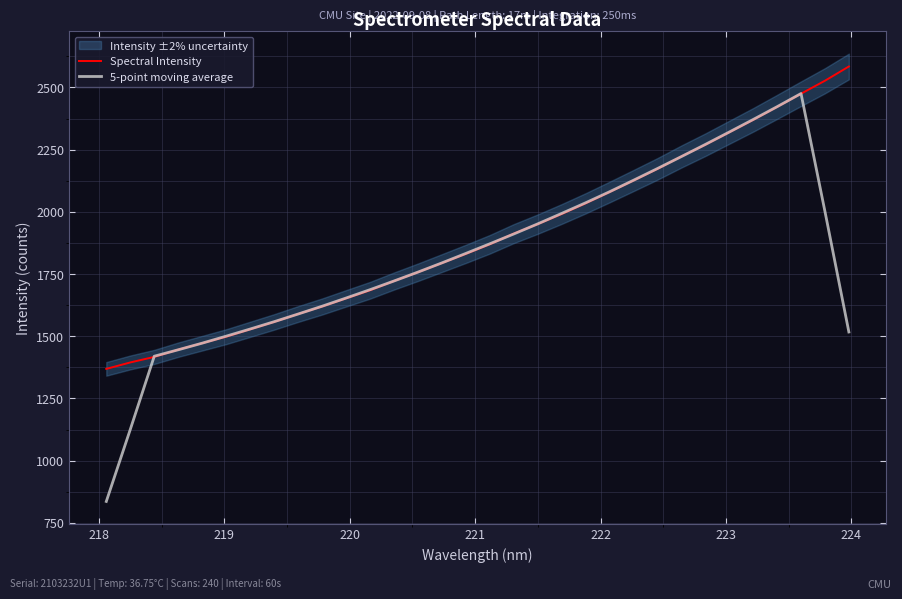

What is the maximum value for 5-point moving average?

2475.5